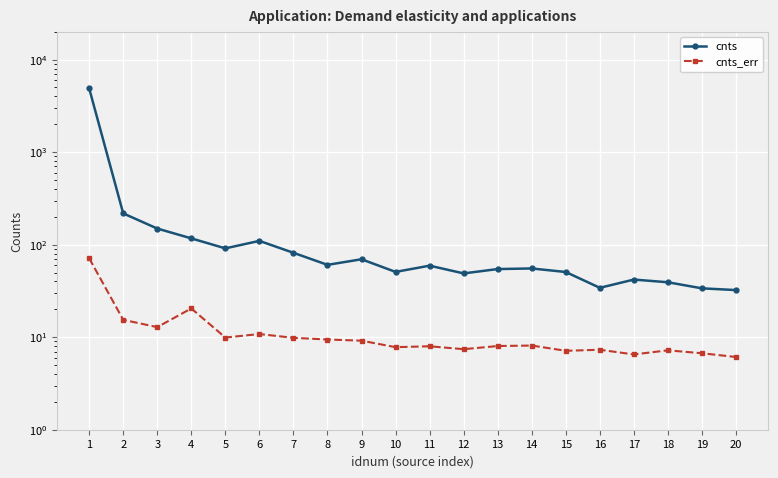

In cnts, how many points are lower than both neighbors (excluding endpoints)?

5